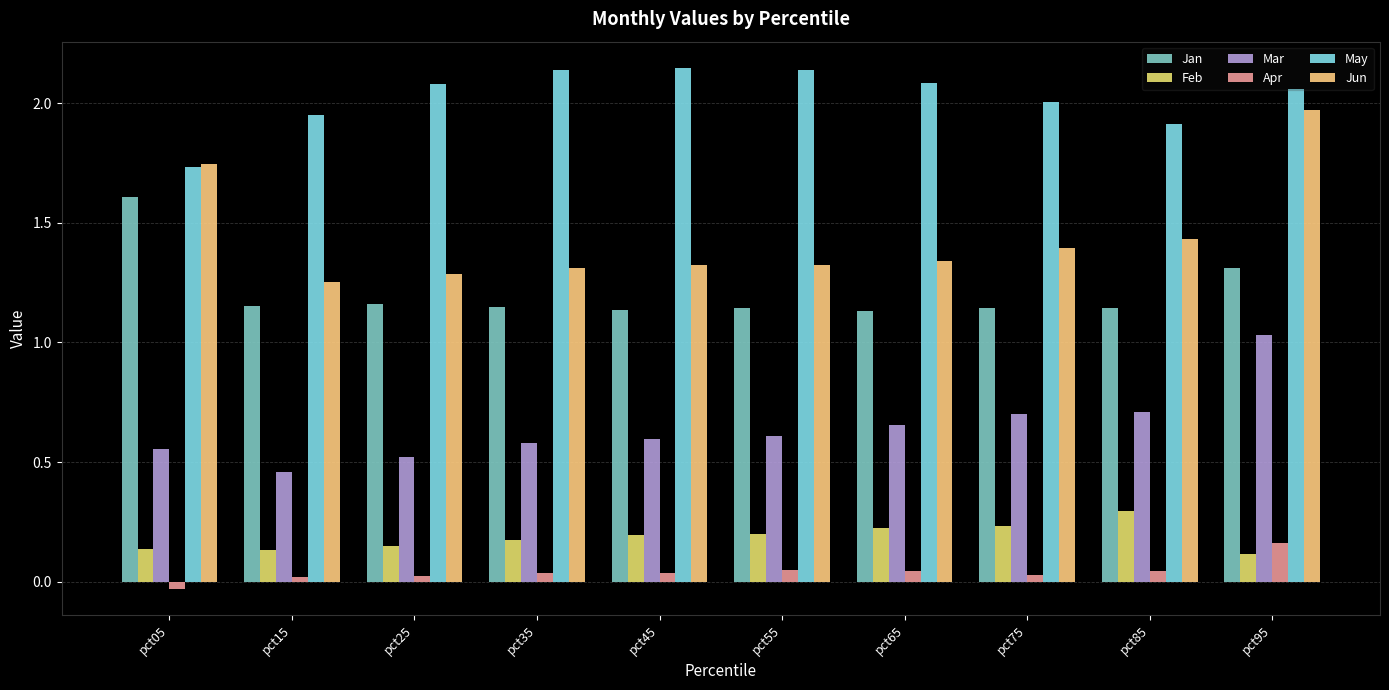

Does the chart contain any negative values?

Yes